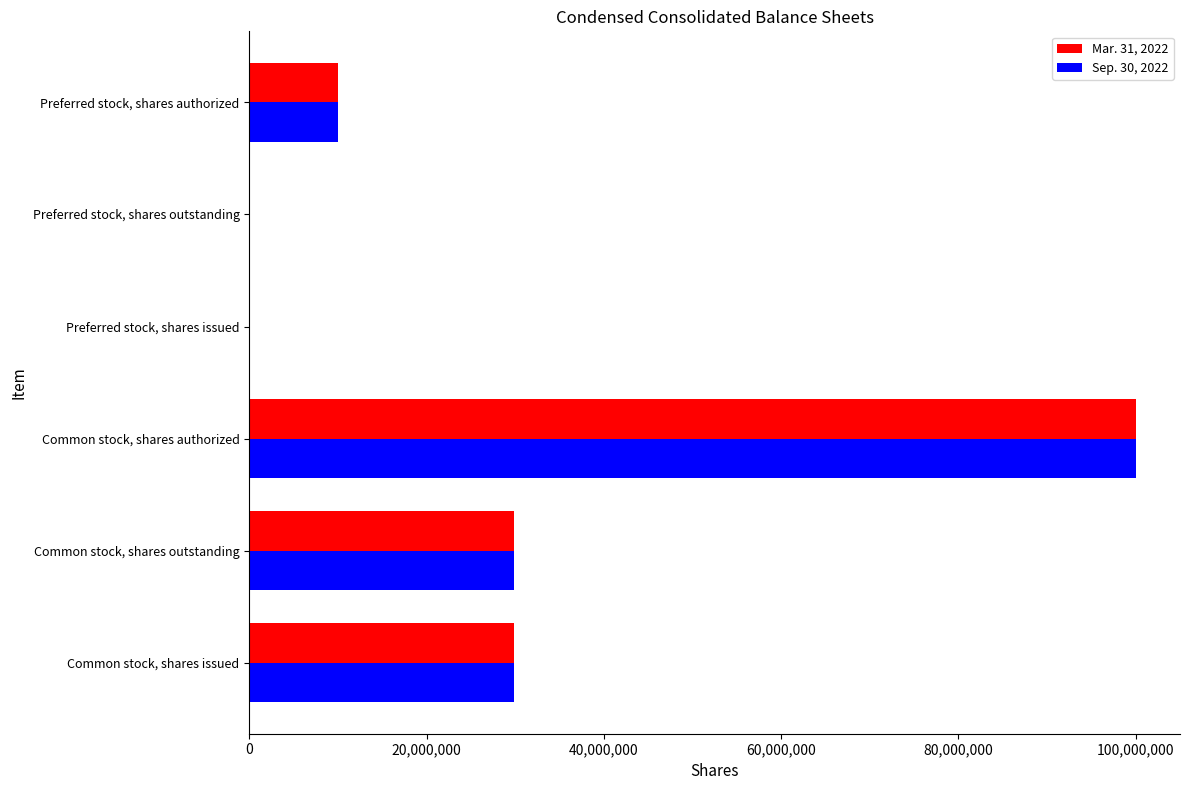

The Mar. 31, 2022 series shows 44724908 at Preferred stock, shares outstanding. True or false?

False